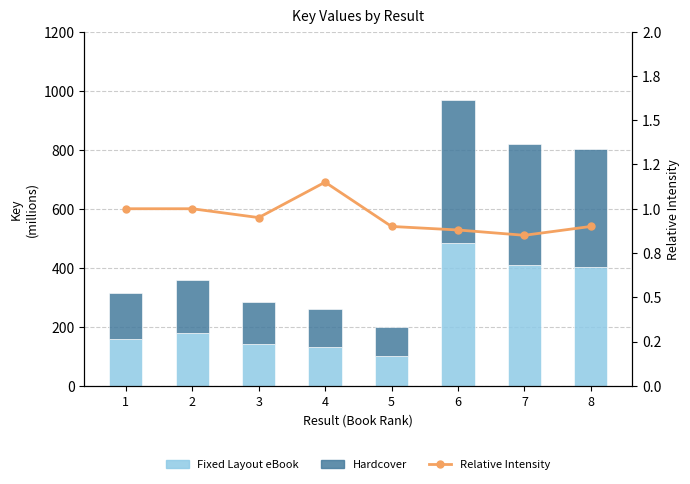

Reading left to right, extract all data points from this chart.

Fixed Layout eBook: 157.9	179.8	141.4	130.1	100.2	484.1	409.6	401.4
Hardcover: 157.9	179.8	141.4	130.1	100.2	484.1	409.6	401.4
Relative Intensity: 1.0	1.0	0.9	1.1	0.9	0.9	0.8	0.9